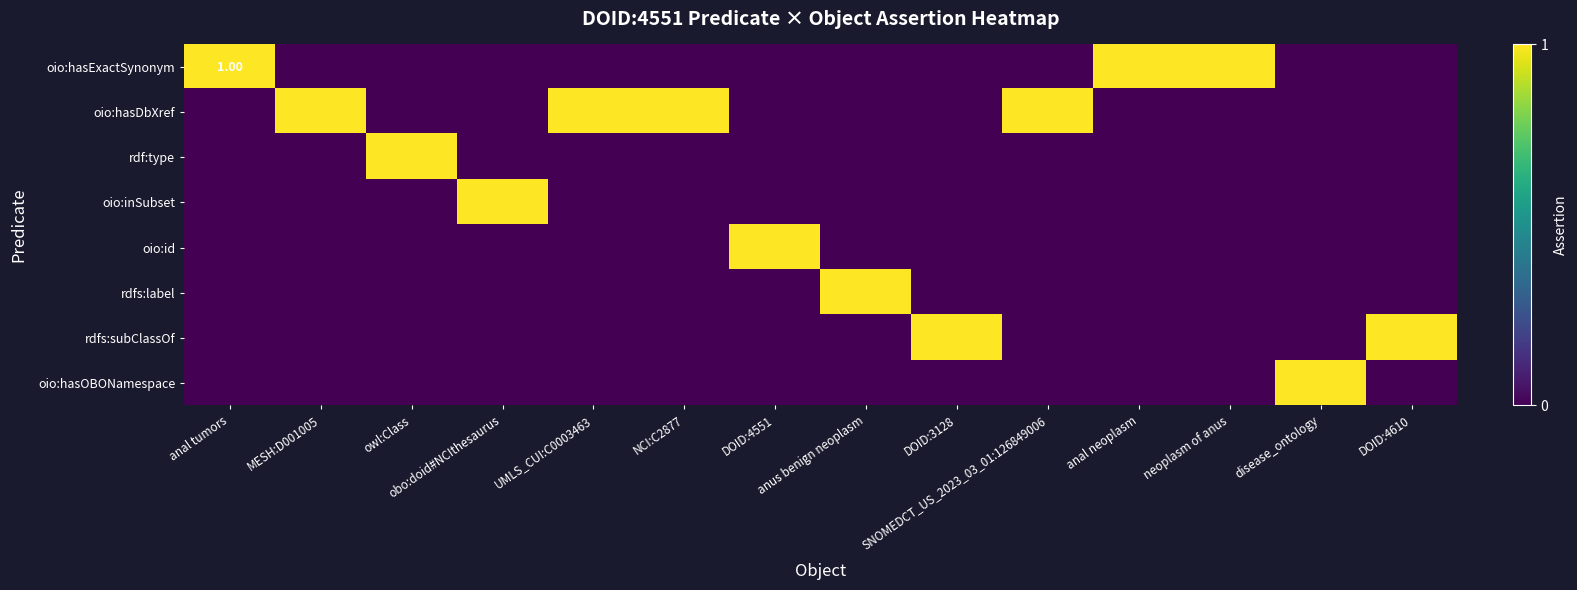

What is the highest value of the rdfs:subClassOf series?

1